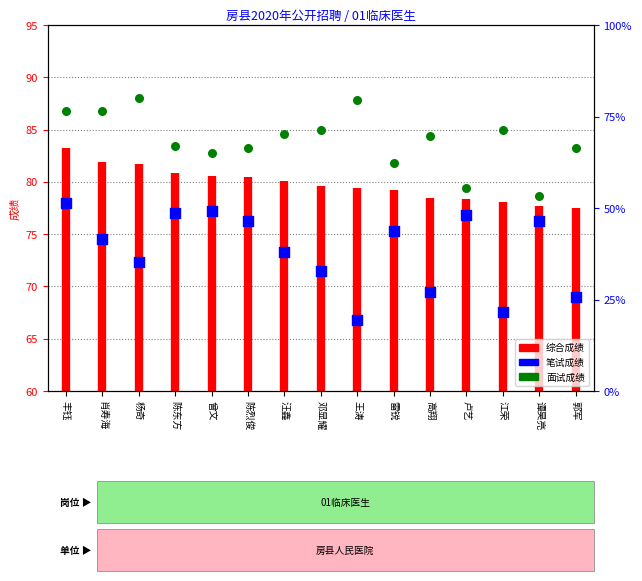

Which series has the largest total across all categories?

面试成绩